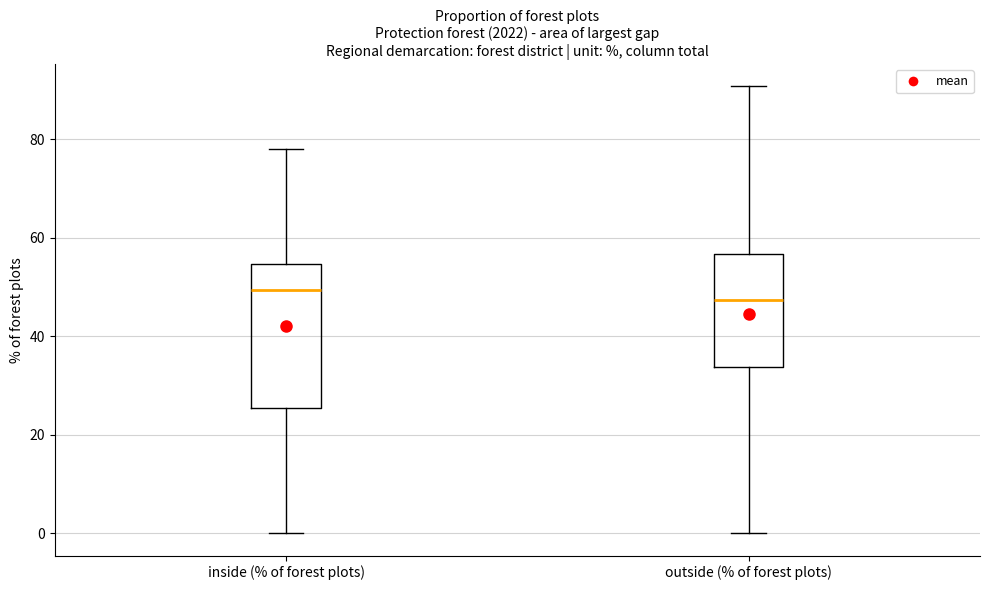

Reading left to right, read every box against the y-axis: the position of its median line, the range the box covers, and the ends of its whiskers. The values are not printed on the chart, so give them approximately, as read against the axis.

inside (% of forest plots): median 50, box 26 to 54, whiskers 0 to 78
outside (% of forest plots): median 48, box 34 to 56, whiskers 0 to 90